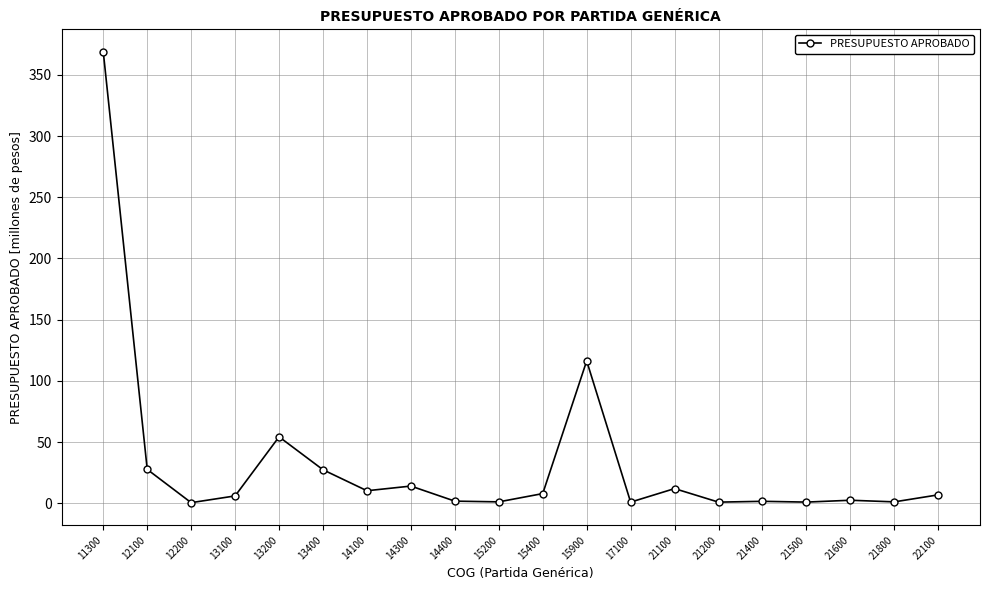

How many categories are shown in the chart?

20